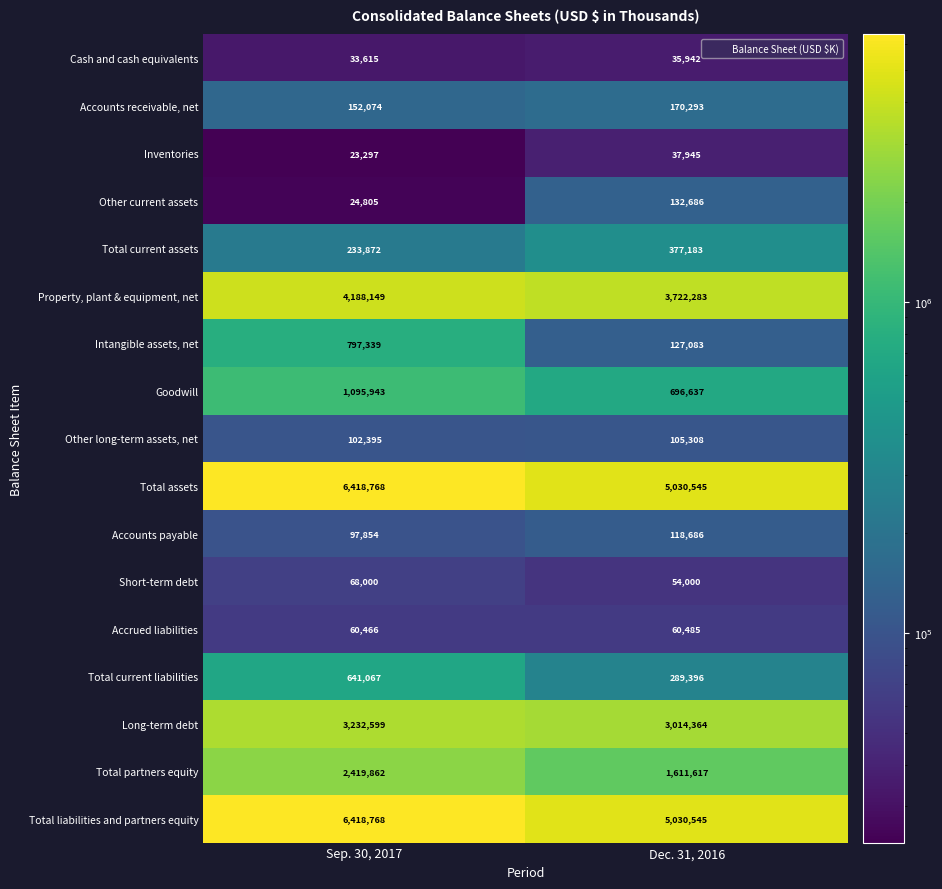

At which category is the sum across all series the highest?

Sep. 30, 2017